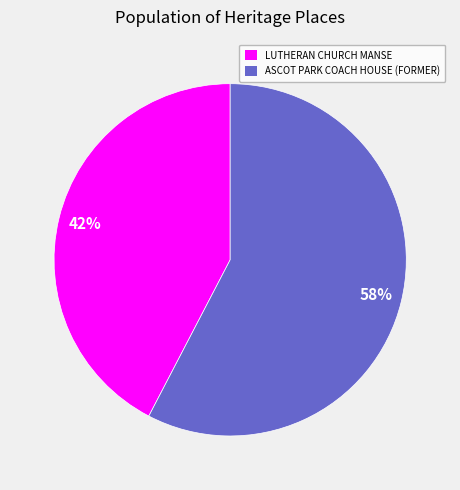

Approximately how many times larger is the value at LUTHERAN CHURCH MANSE compared to ASCOT PARK COACH HOUSE (FORMER)?

0.7